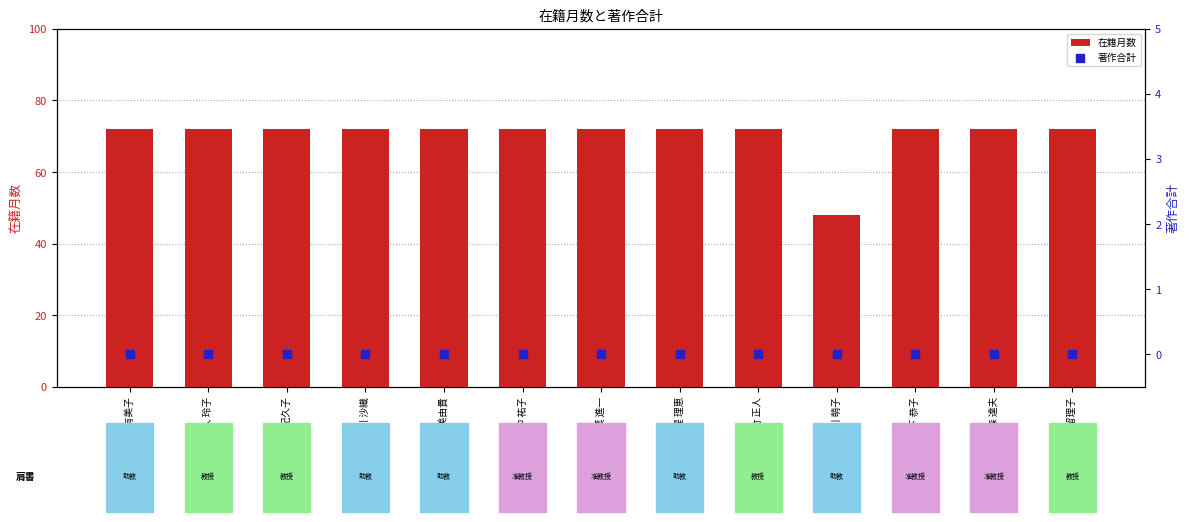

What are all the series names shown in the legend?

在籍月数, 著作合計